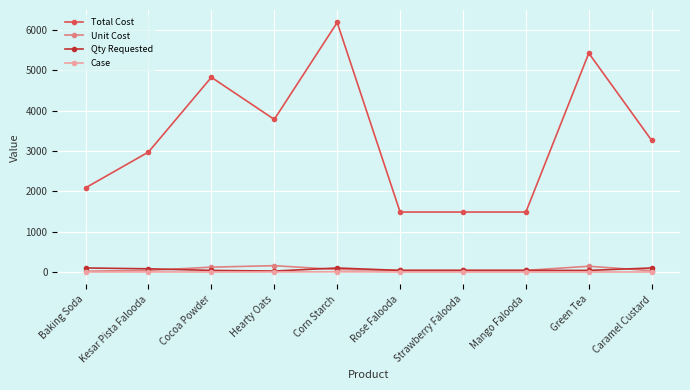

Which series has the largest total across all categories?

Total Cost